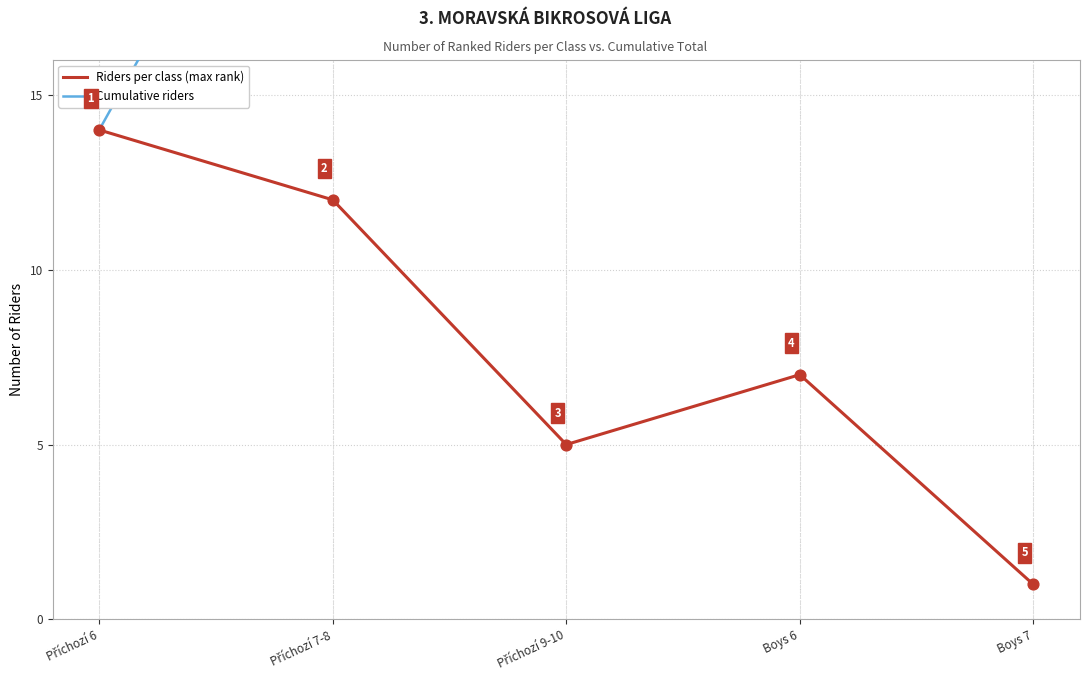

What is the total value across all series at Příchozí 6?

28